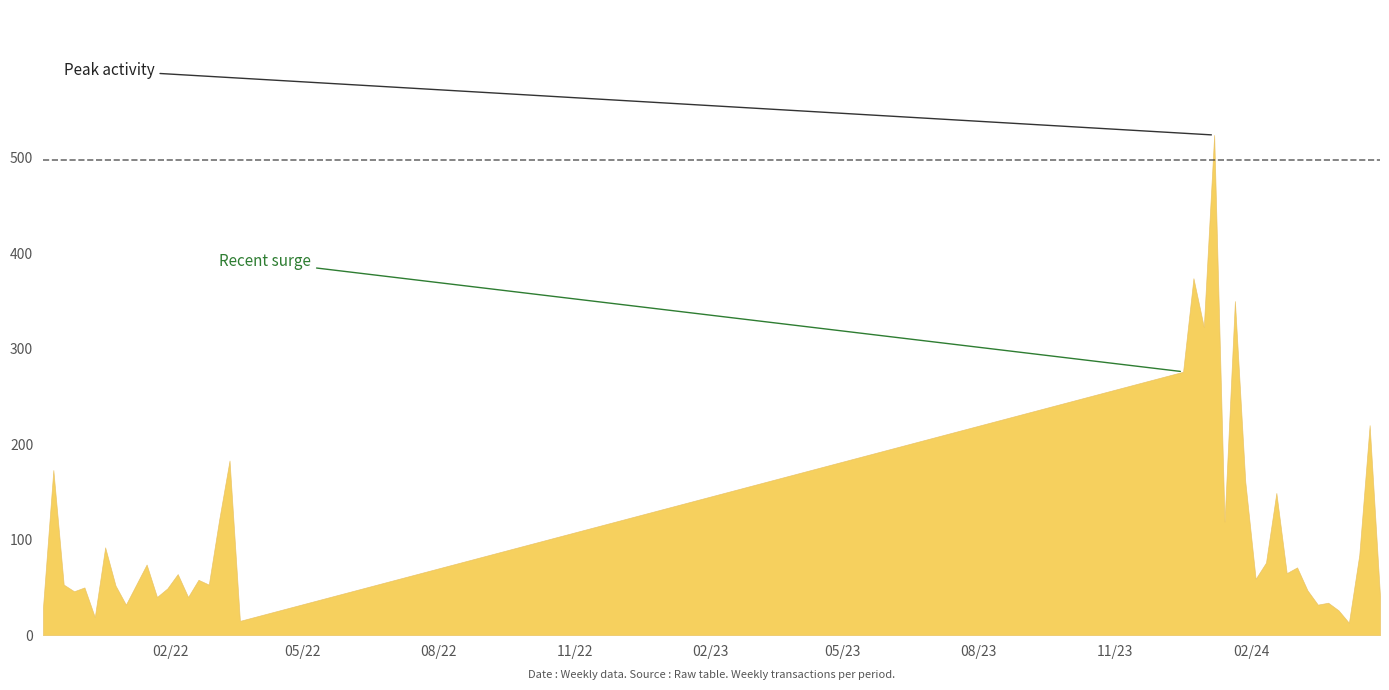

What is the approximate value at 2024-01-07?

524